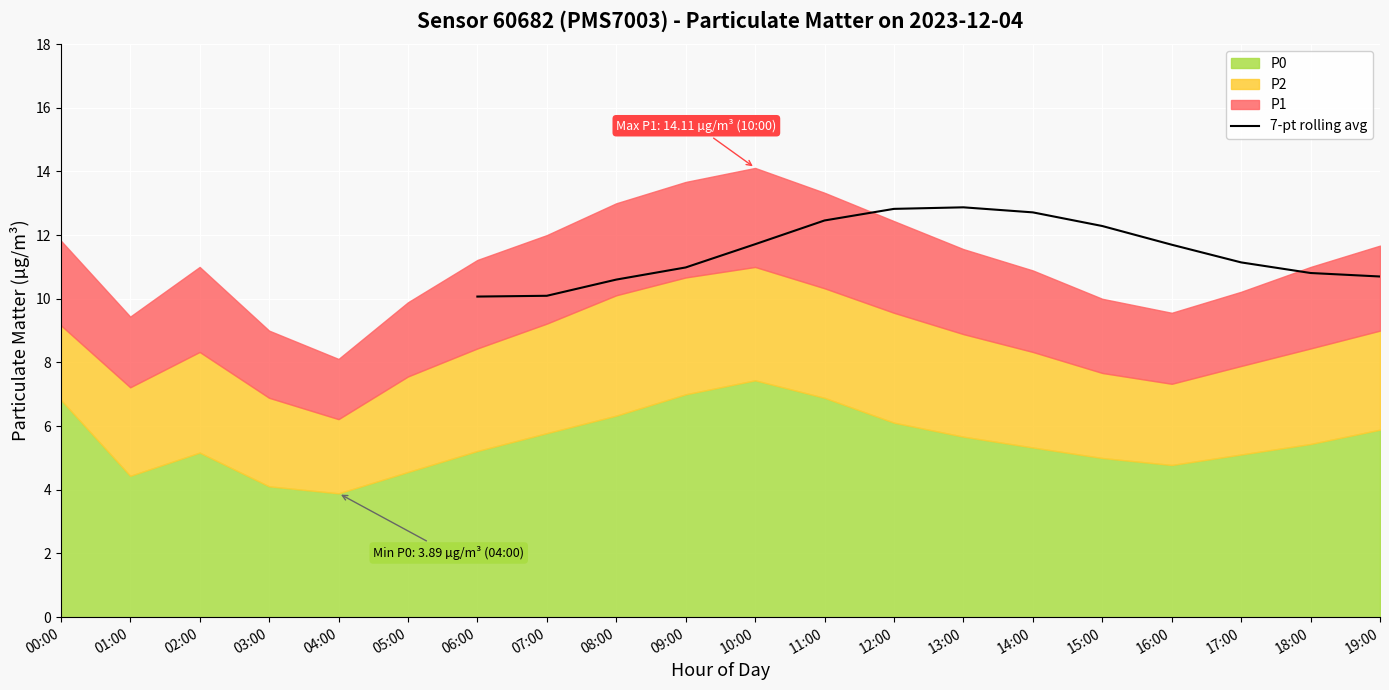

The 7-pt rolling avg series shows 12.3 at 15:00. True or false?

True